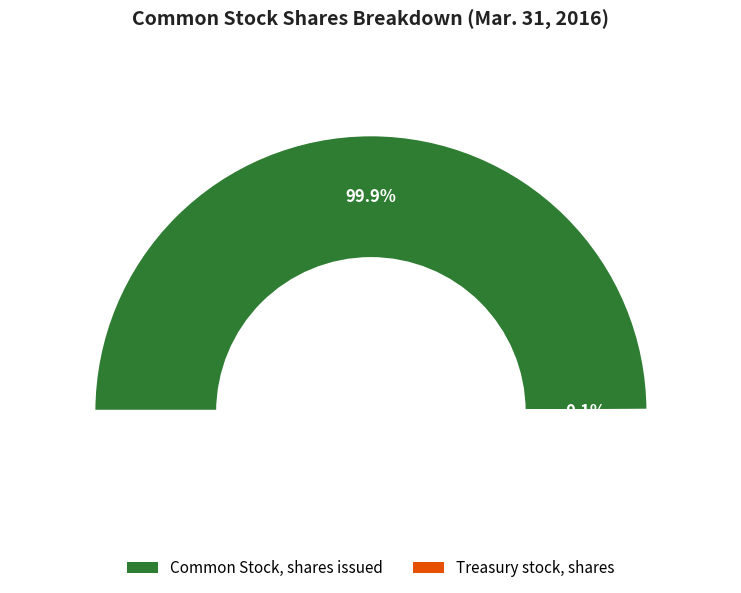

How many slices are in this pie chart?

2